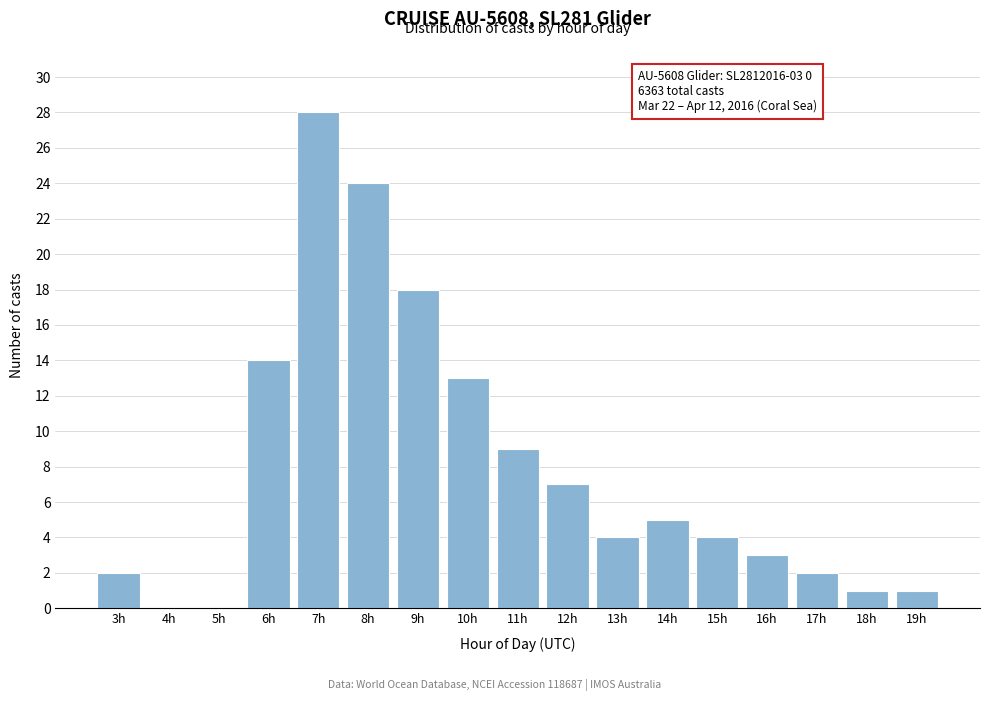

Reading left to right, transcribe all the data shown in this chart.

3h=2	4h=0	5h=0	6h=14	7h=28	8h=24	9h=18	10h=13	11h=9	12h=7	13h=4	14h=5	15h=4	16h=3	17h=2	18h=1	19h=1